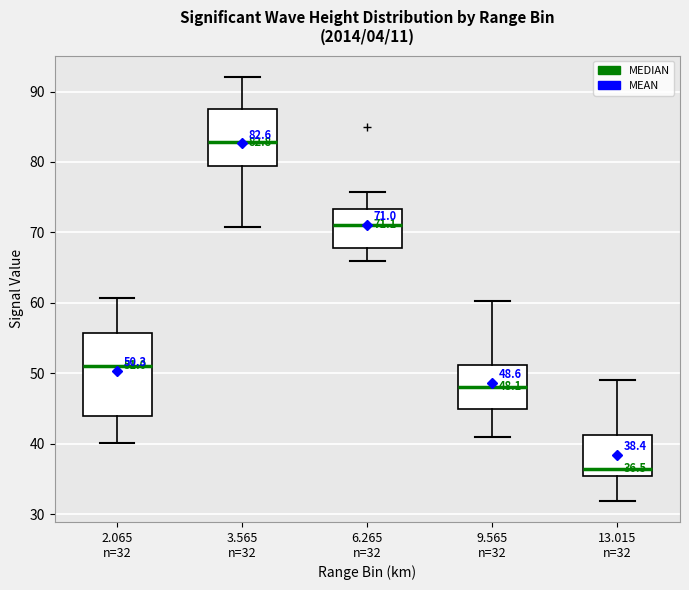

Which box's median line is the lowest?

13.015 n=32